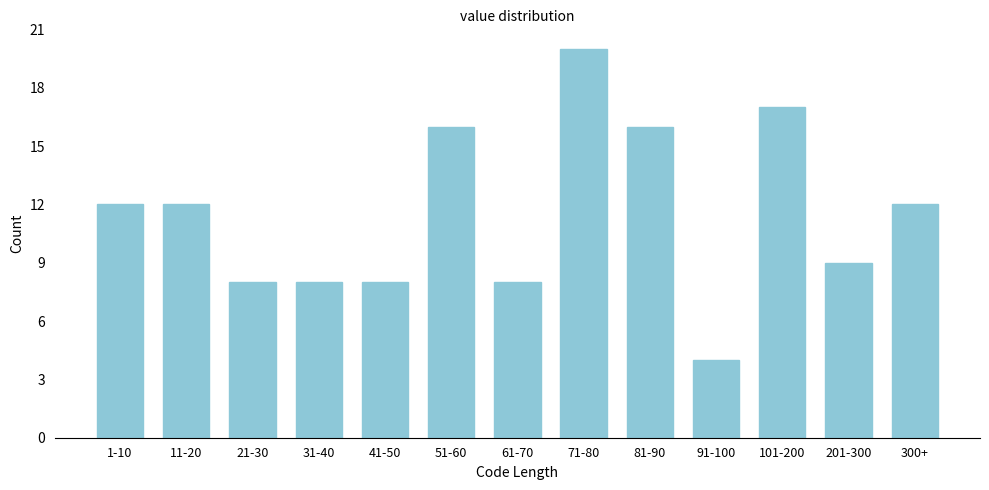

Reading left to right, what are all the values shown in this chart?

12	12	8	8	8	16	8	20	16	4	17	9	12